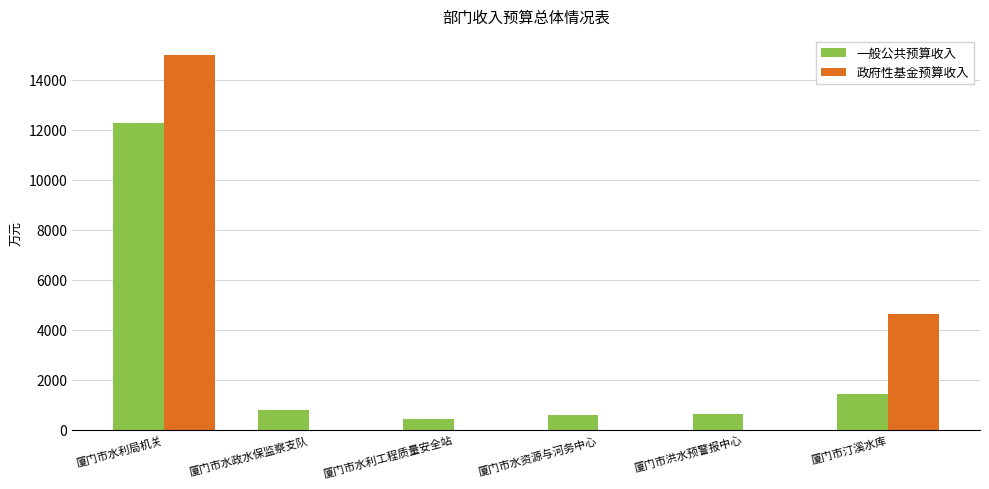

What is the sum of the 一般公共预算收入 values at 厦门市水资源与河务中心 and 厦门市洪水预警报中心?

1170.2